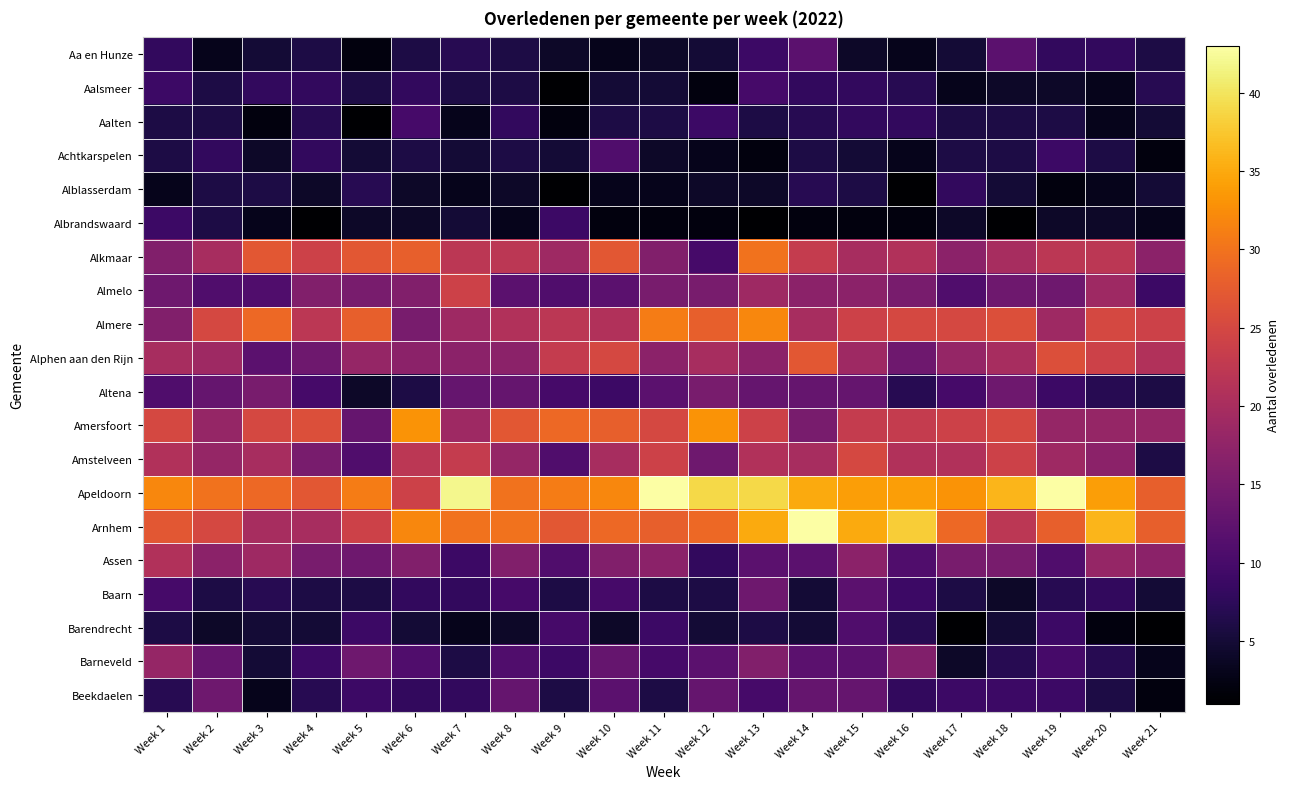

At how many categories does at least one series exceed 31?

14